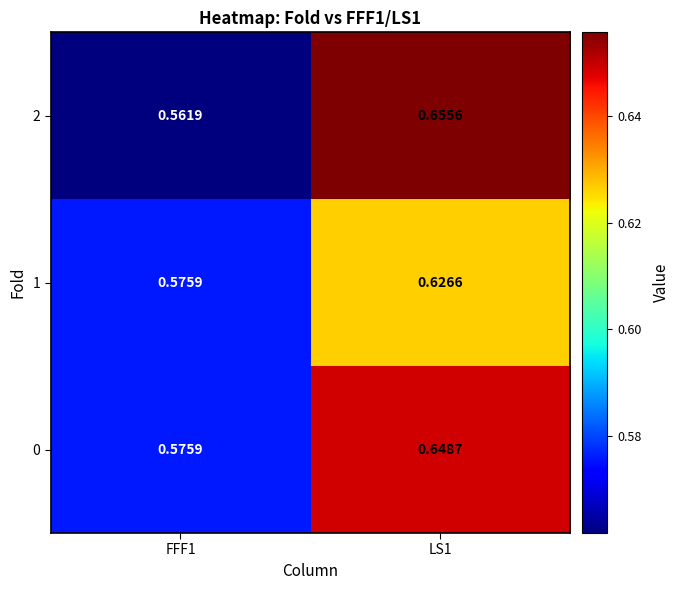

Is the value of 2 at LS1 greater than the value of 1 at LS1?

Yes